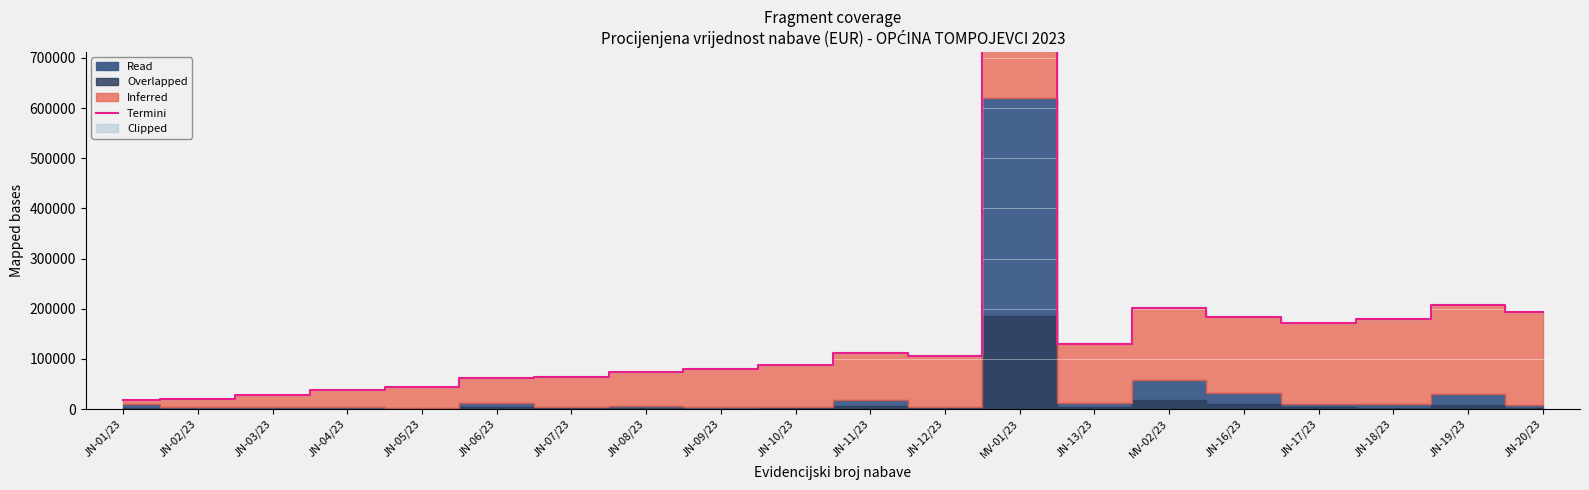

Rank the categories by value from lowest to highest.

JN-01/23, JN-02/23, JN-03/23, JN-04/23, JN-05/23, JN-06/23, JN-07/23, JN-08/23, JN-09/23, JN-10/23, JN-12/23, JN-11/23, JN-13/23, JN-17/23, JN-18/23, JN-16/23, JN-20/23, MV-02/23, JN-19/23, MV-01/23